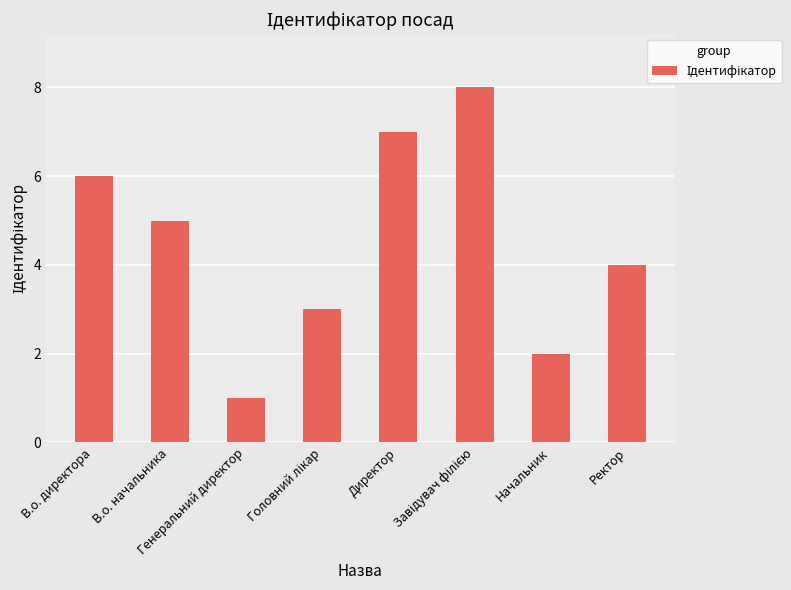

Approximately how many times larger is the value at Директор compared to В.о. директора?

1.2